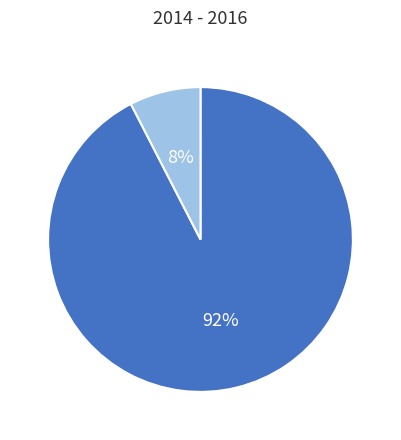

To the nearest percent, what is the average slice percentage?

50%